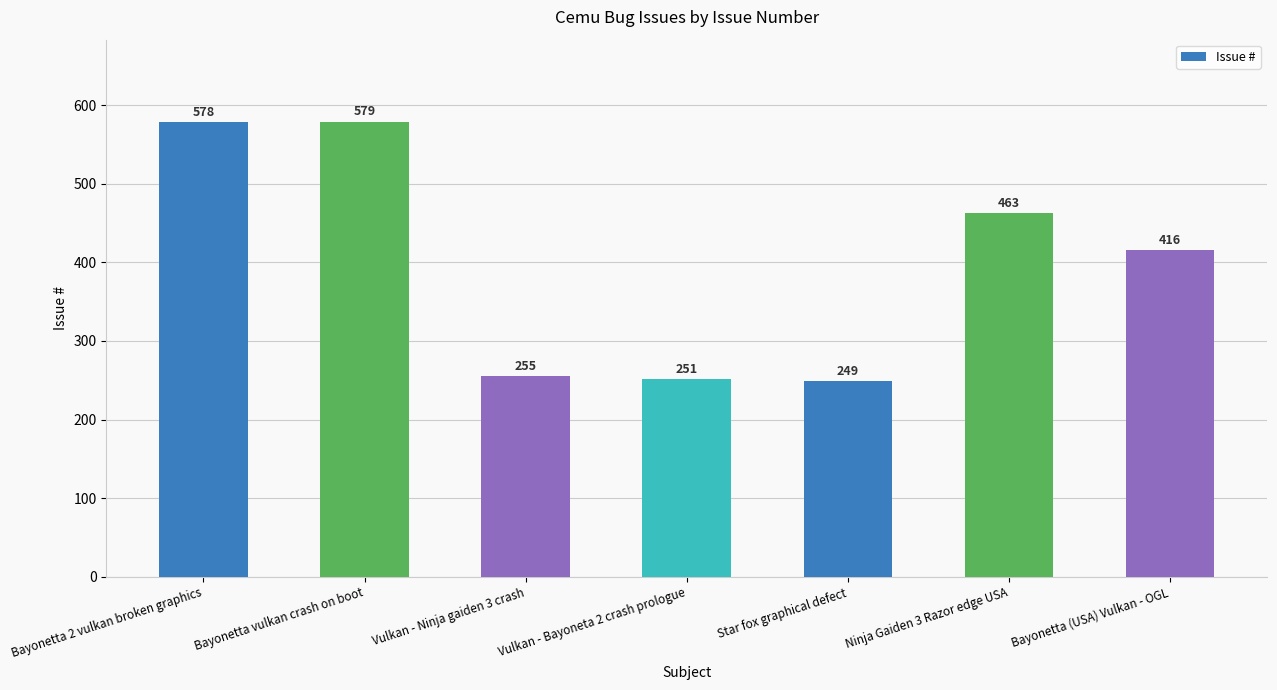

What is the sum of all values?

2791